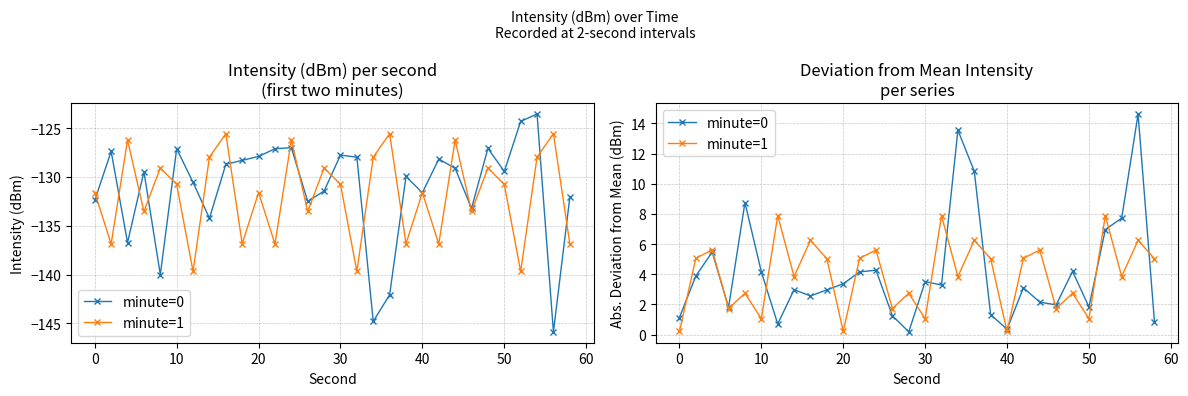

How many data points in minute=1 are above 5?

15